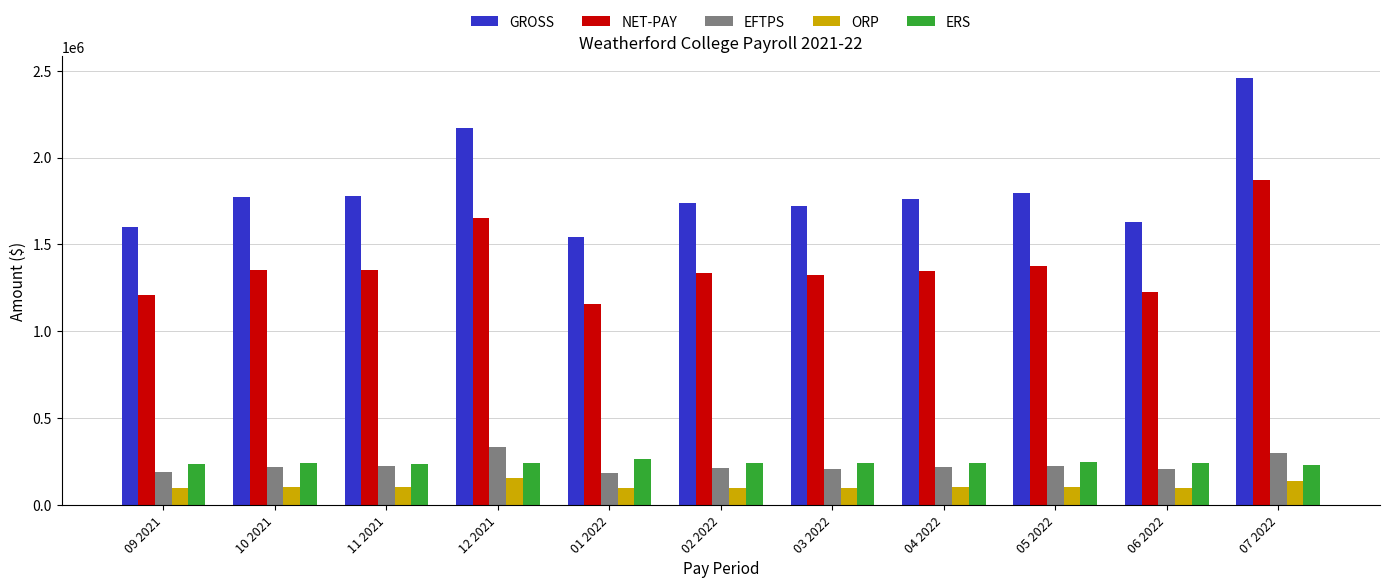

Which series has the widest spread of values?

GROSS